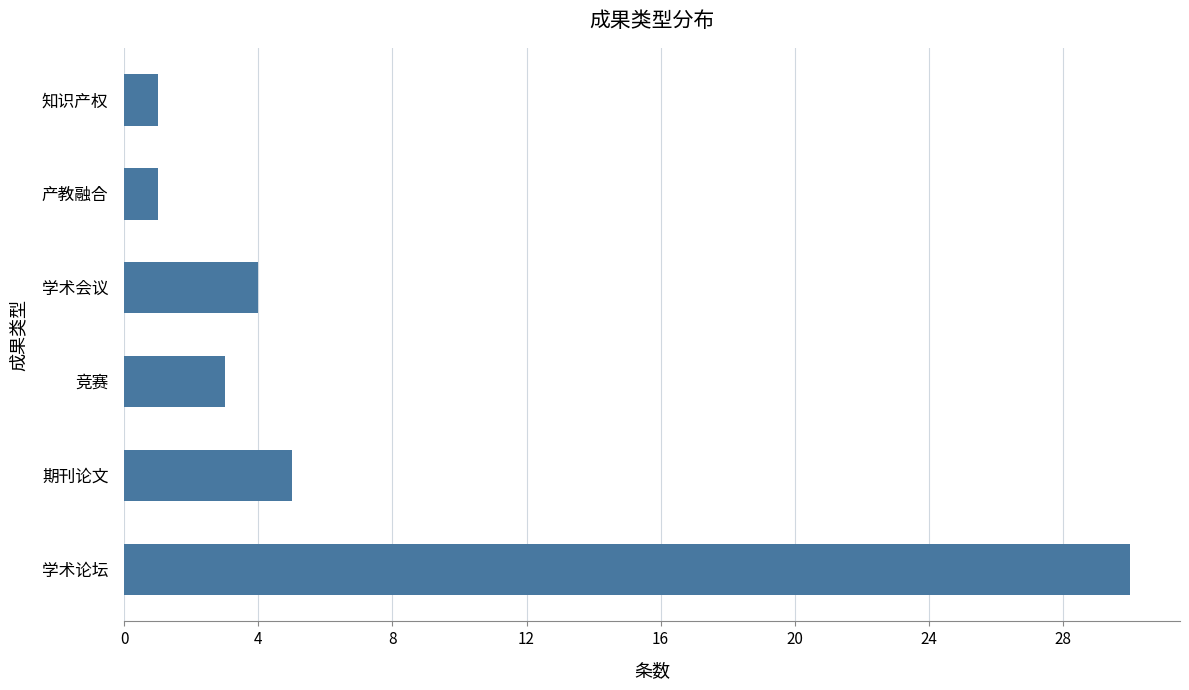

What is the change in value from 期刊论文 to 产教融合?

-4